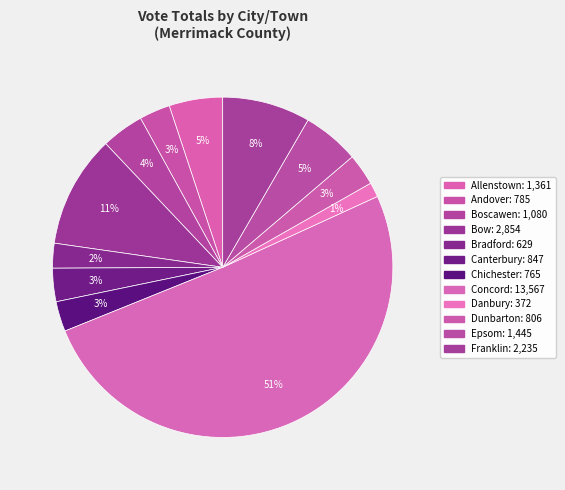

What is the smallest slice in the pie chart?

Danbury